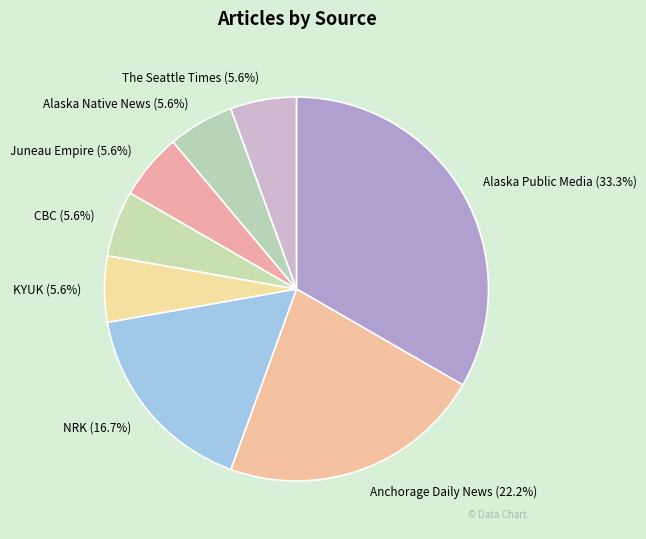

True or false: CBC accounts for 15% of the total.

False